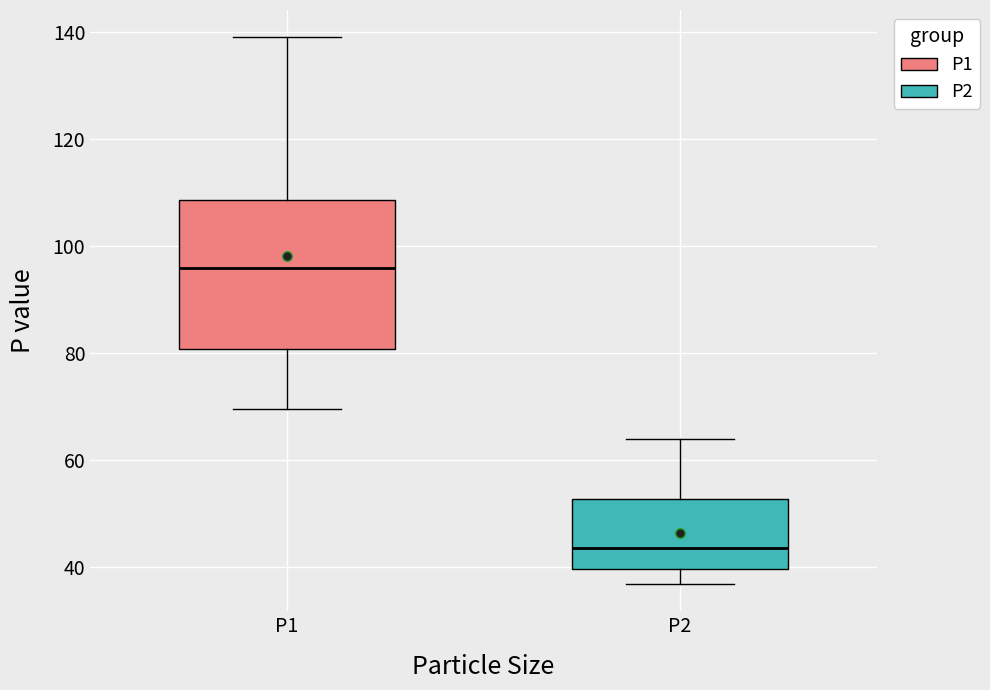

Which box is the tallest, from its lower edge to its upper edge?

P1